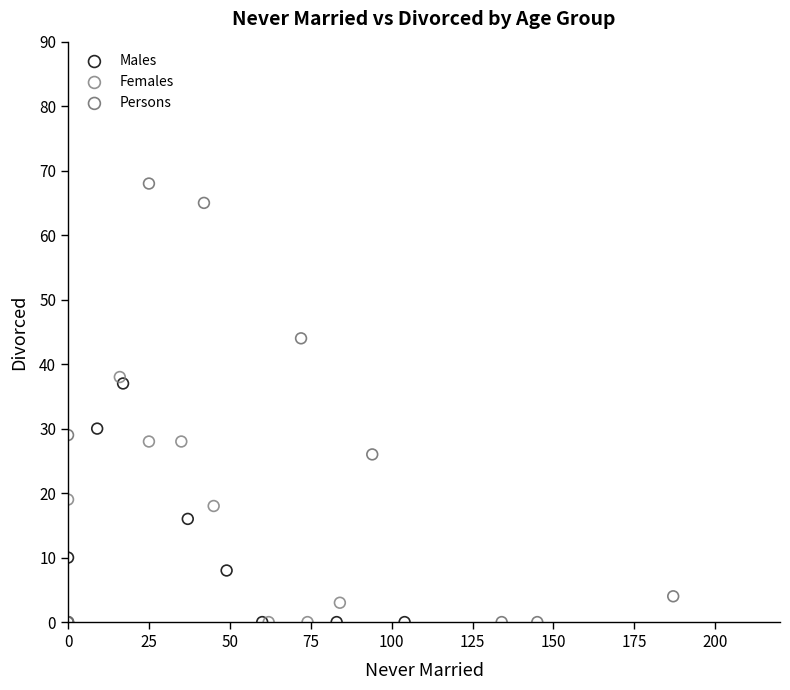

Which series has the widest spread of Y values?

Persons